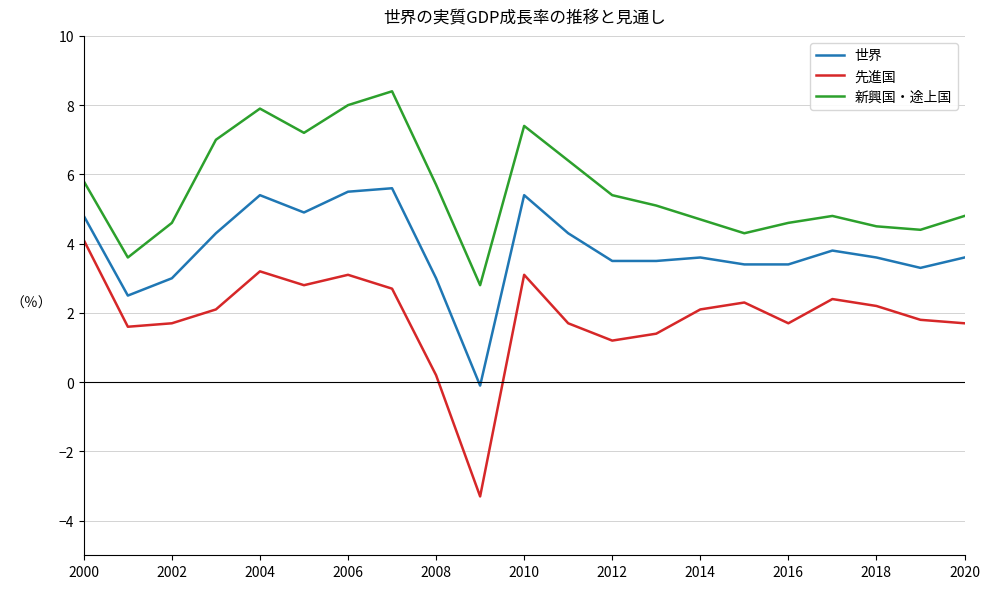

What is the difference between the maximum and minimum values in the 先進国 series?

7.4